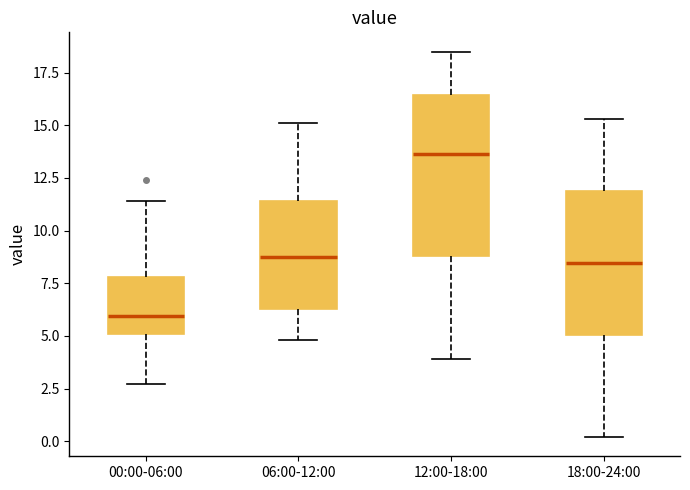

Reading left to right, read every box against the y-axis: the position of its median line, the range the box covers, and the ends of its whiskers. The values are not printed on the chart, so give them approximately, as read against the axis.

00:00-06:00: median 6.0, box 5.0 to 8.0, whiskers 2.5 to 11.5
06:00-12:00: median 9.0, box 6.5 to 11.5, whiskers 5.0 to 15.0
12:00-18:00: median 13.5, box 9.0 to 16.5, whiskers 4.0 to 18.5
18:00-24:00: median 8.5, box 5.0 to 12.0, whiskers 0.0 to 15.5